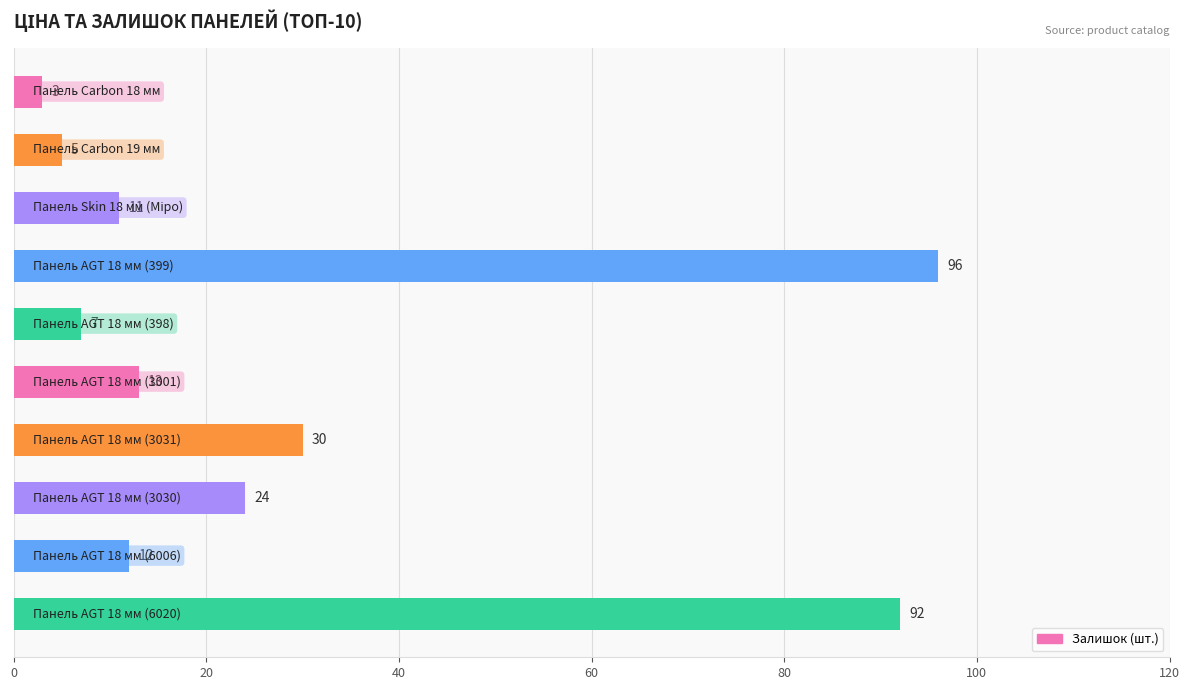

Reading top to bottom, transcribe all the data shown in this chart.

3	5	11	96	7	13	30	24	12	92